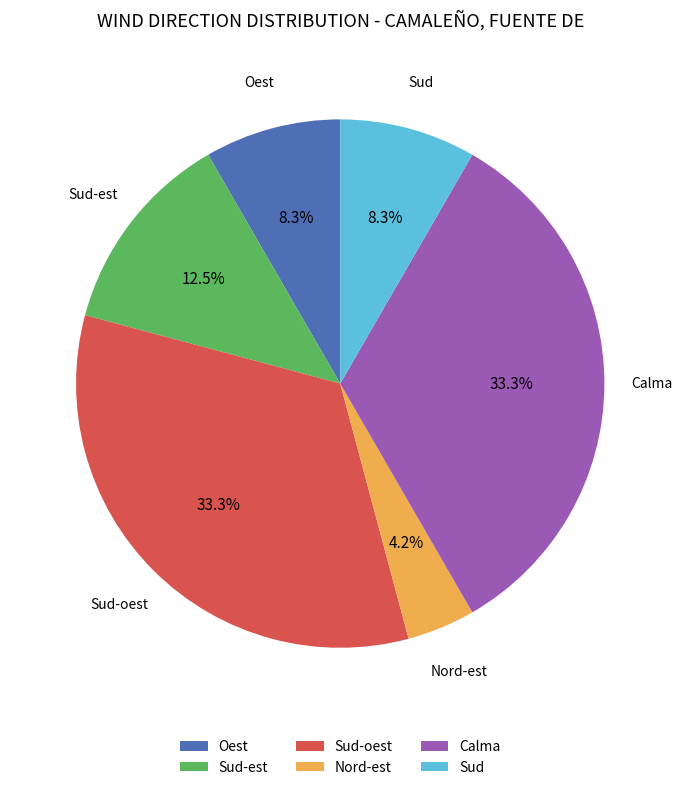

Is the sum of Sud-oest and Sud-est greater than half?

No